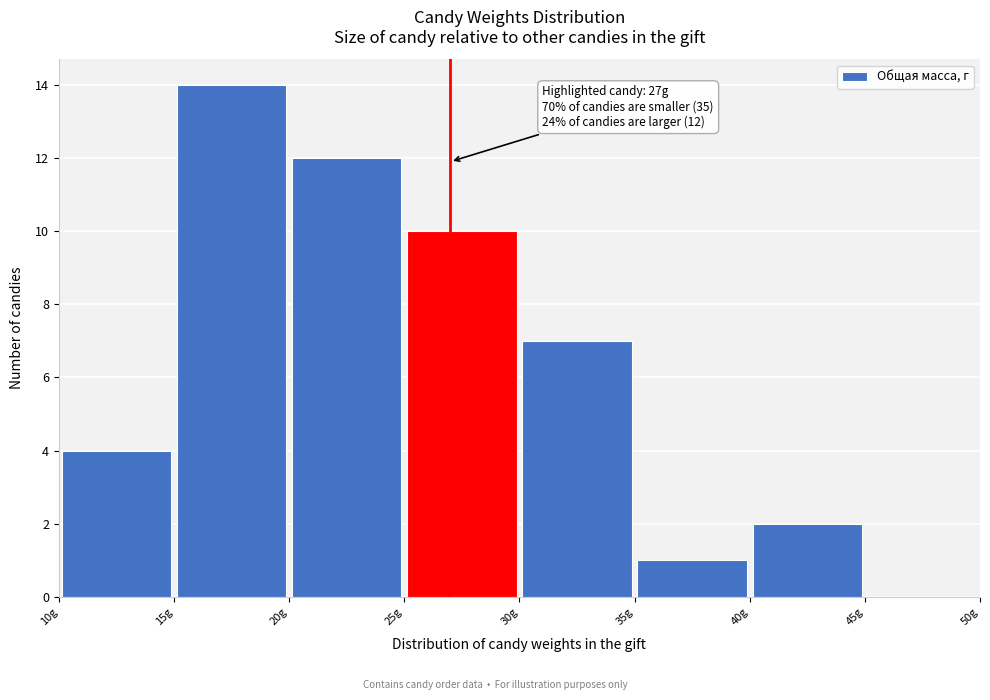

Which range on the x-axis has the tallest bar?

15 to 20